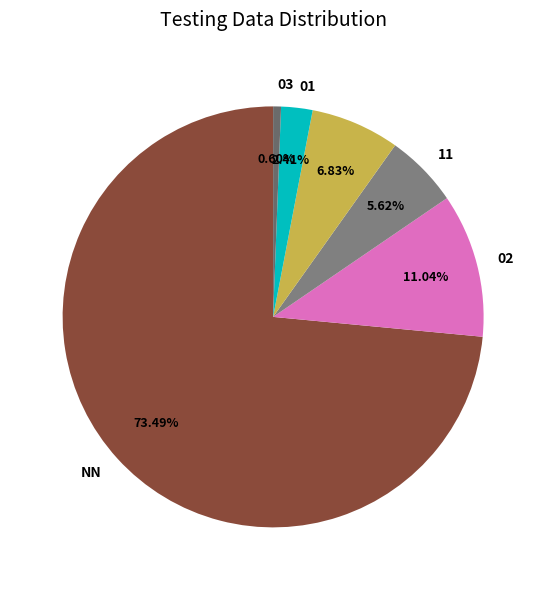

What is the majority slice?

NN